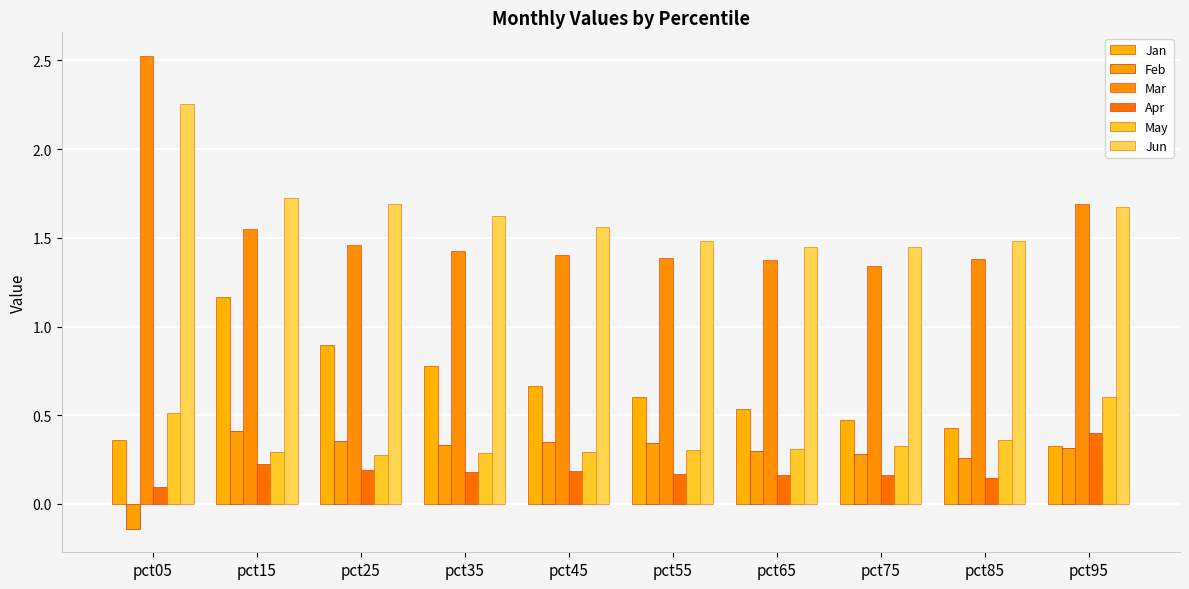

Reading left to right, list all the values displayed in this chart.

Jan: 0.4	1.2	0.9	0.8	0.7	0.6	0.5	0.5	0.4	0.3
Feb: -0.1	0.4	0.4	0.3	0.3	0.3	0.3	0.3	0.3	0.3
Mar: 2.5	1.6	1.5	1.4	1.4	1.4	1.4	1.3	1.4	1.7
Apr: 0.1	0.2	0.2	0.2	0.2	0.2	0.2	0.2	0.1	0.4
May: 0.5	0.3	0.3	0.3	0.3	0.3	0.3	0.3	0.4	0.6
Jun: 2.3	1.7	1.7	1.6	1.6	1.5	1.4	1.4	1.5	1.7